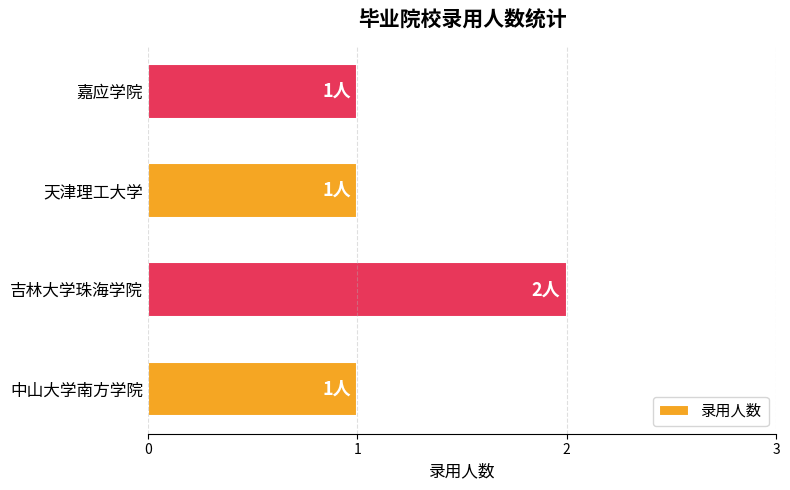

Reading bottom to top, what are all the values shown in this chart?

中山大学南方学院=1	吉林大学珠海学院=2	天津理工大学=1	嘉应学院=1